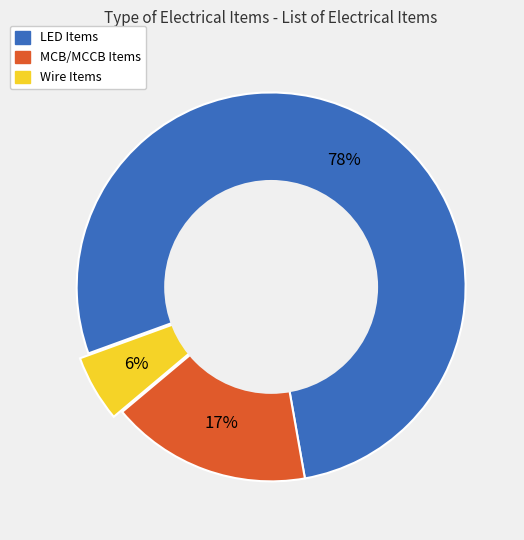

Which category has the smallest portion of the pie?

Wire Items